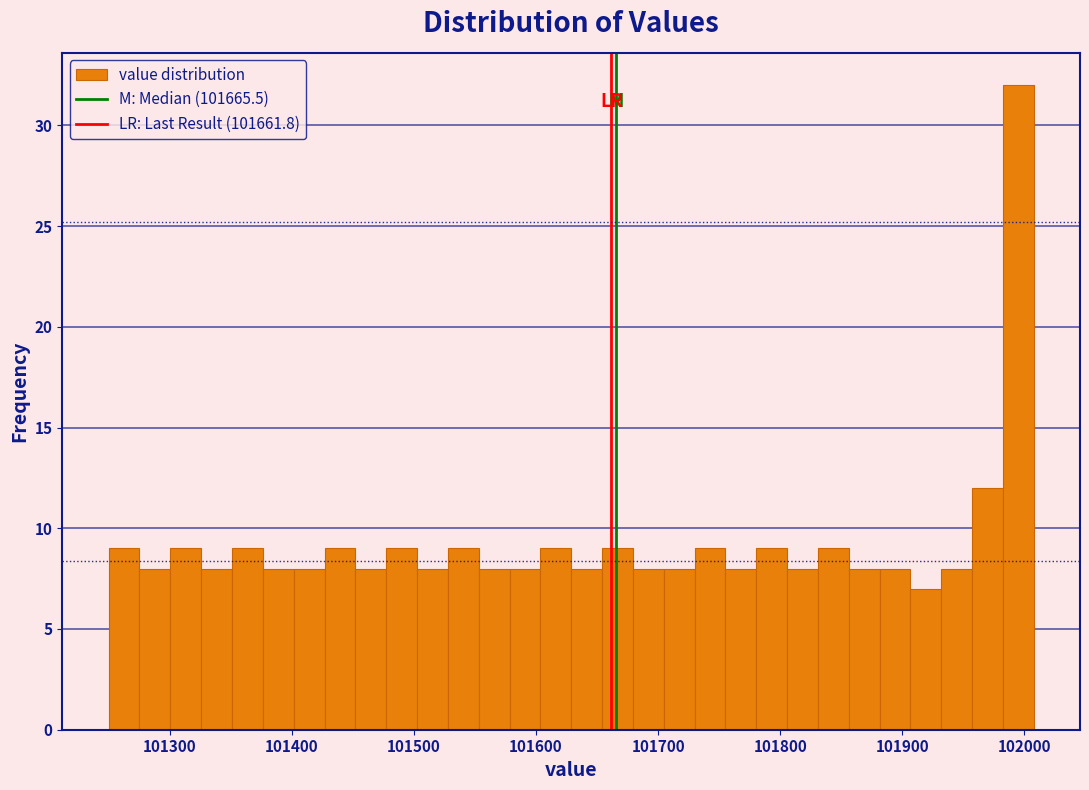

Around what value on the x-axis is the tallest bar? Give the approximate position of its centre, as read against the axis.

102000